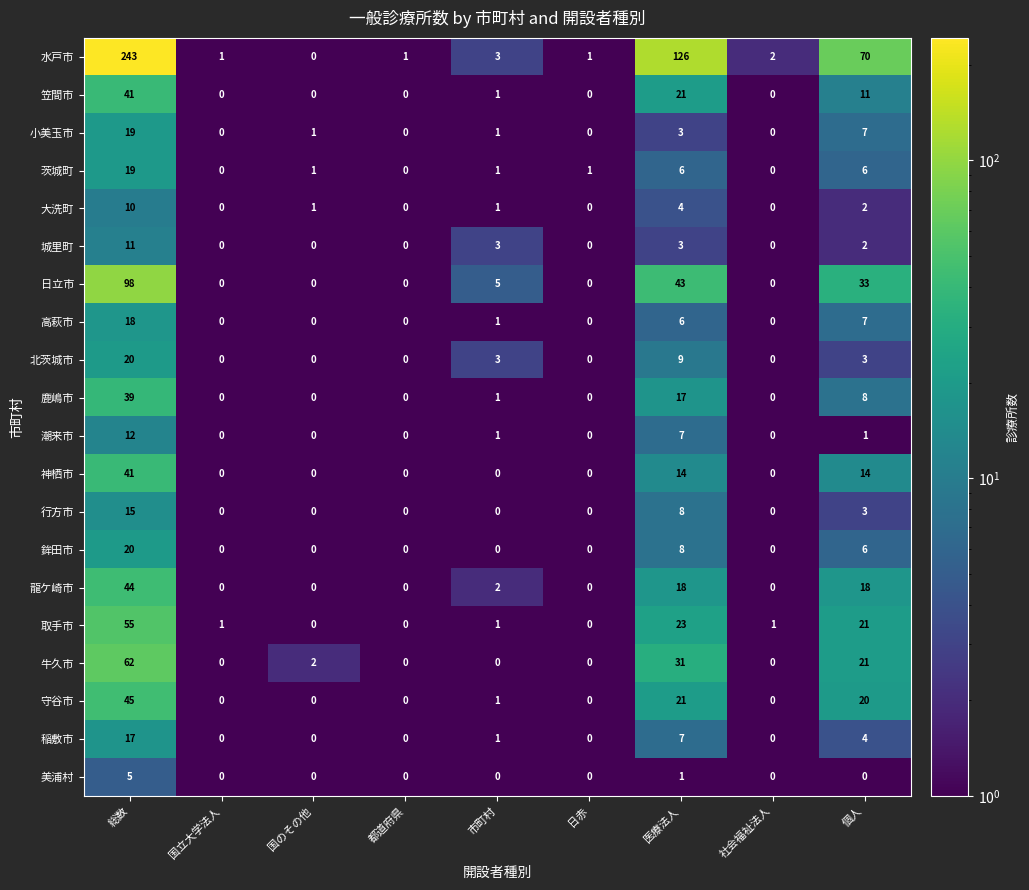

What is the maximum value for 日立市?

98